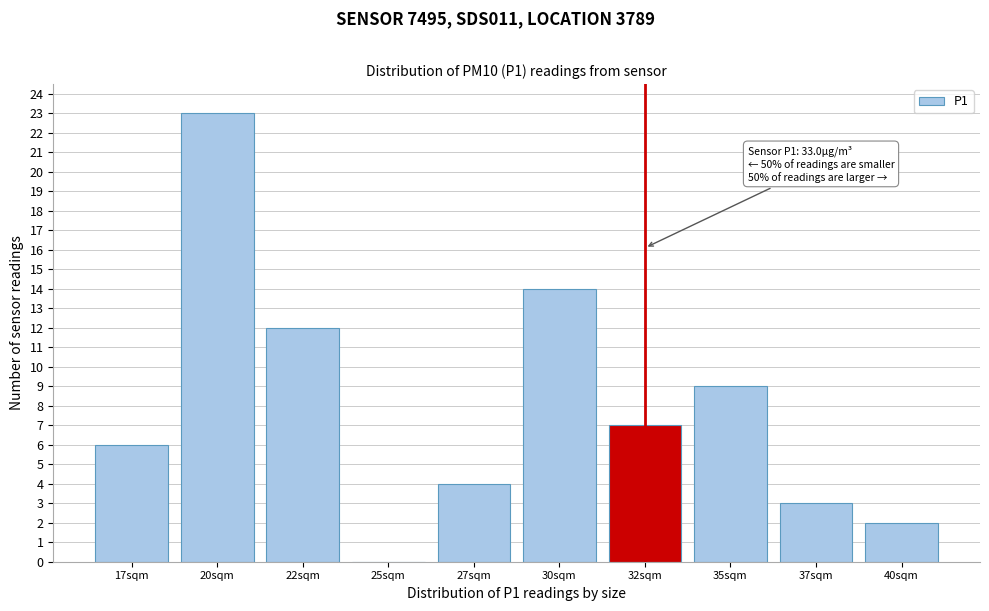

Reading left to right, list all the values displayed in this chart.

17sqm=6	20sqm=23	22sqm=12	25sqm=0	27sqm=4	30sqm=14	32sqm=7	35sqm=9	37sqm=3	40sqm=2